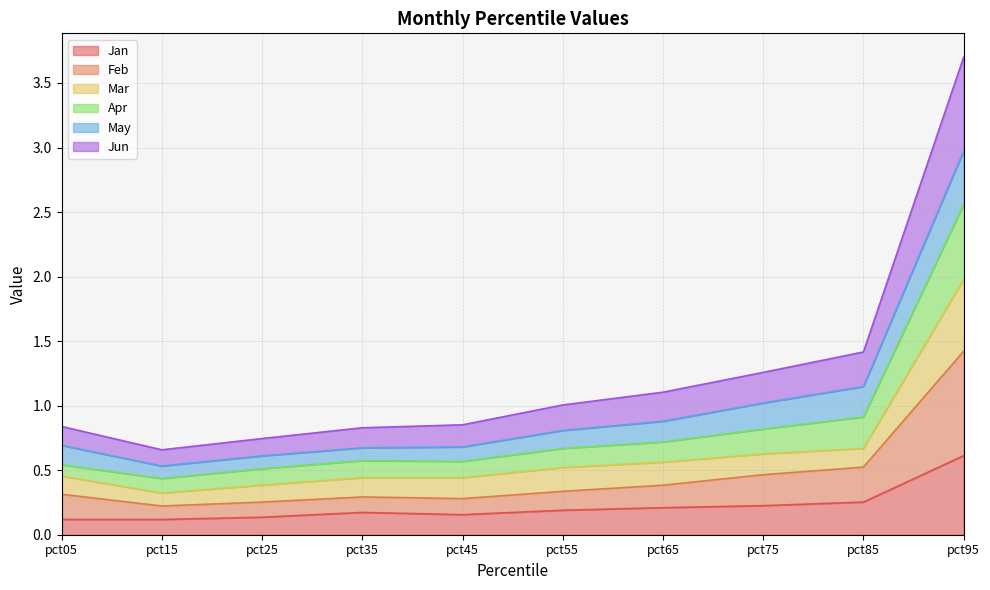

What are all the series names shown in the legend?

Jan, Feb, Mar, Apr, May, Jun